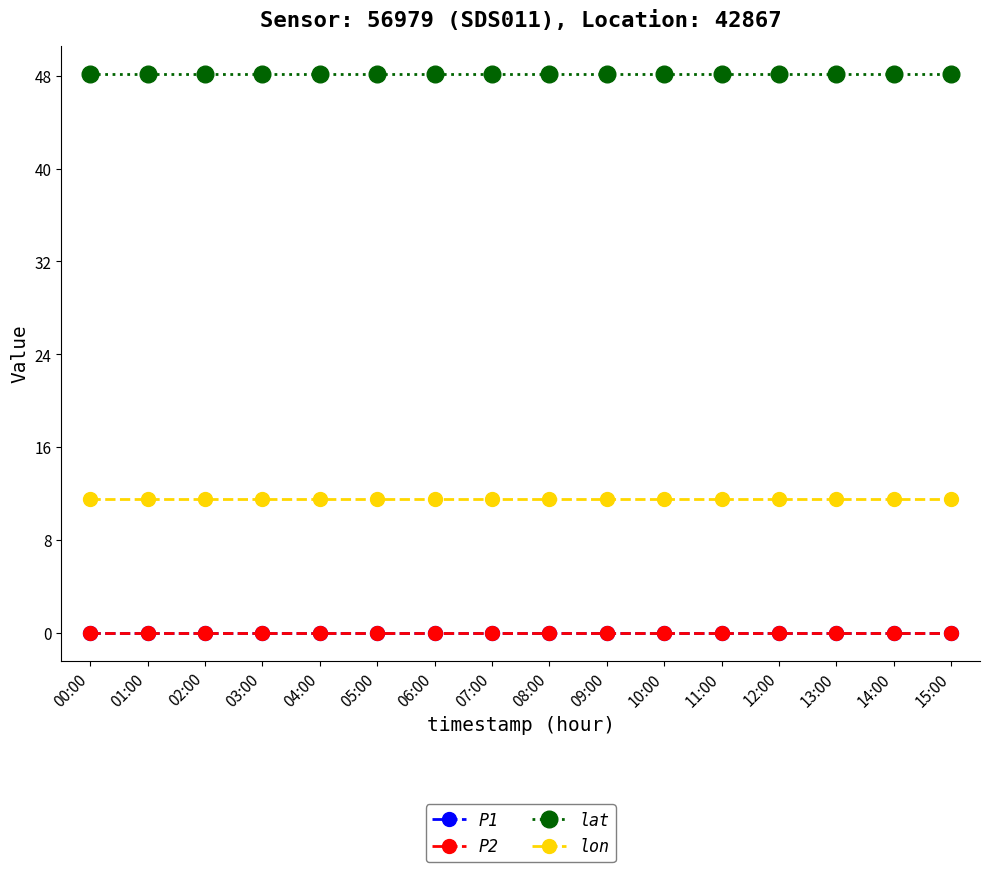

Does the chart have visible grid lines?

No